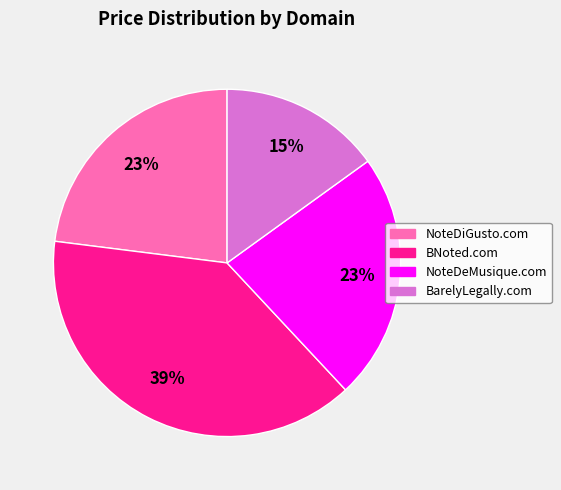

Which has a higher value, BarelyLegally.com or BNoted.com?

BNoted.com